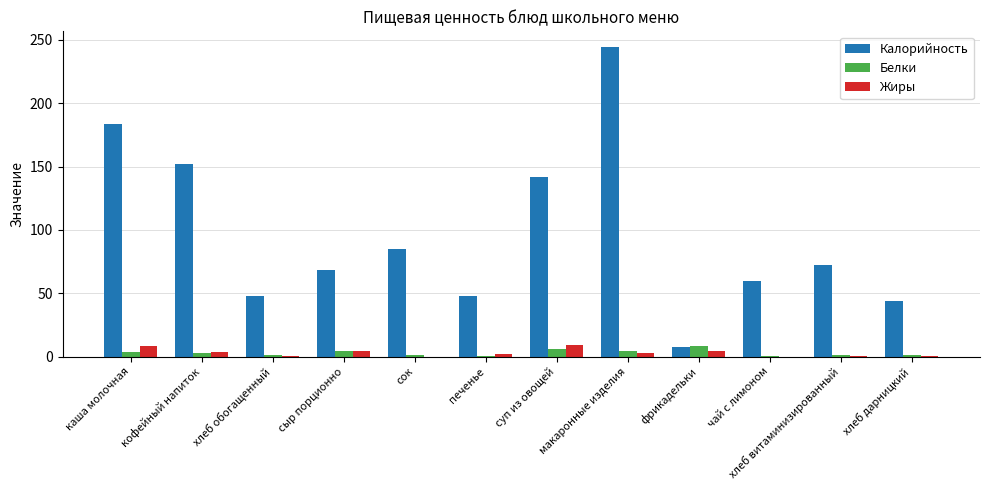

What is the sum of all Жиры values?

35.7